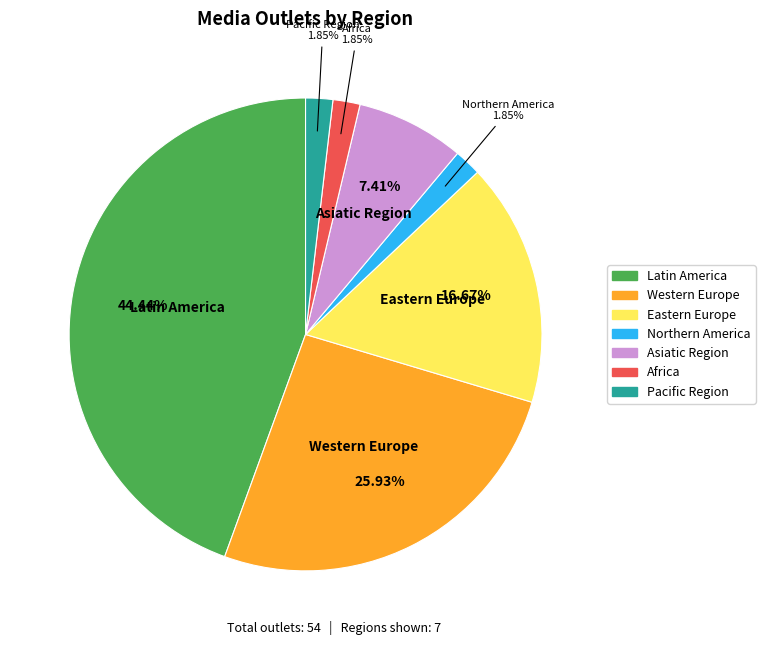

Is the sum of Eastern Europe and Western Europe greater than half?

No